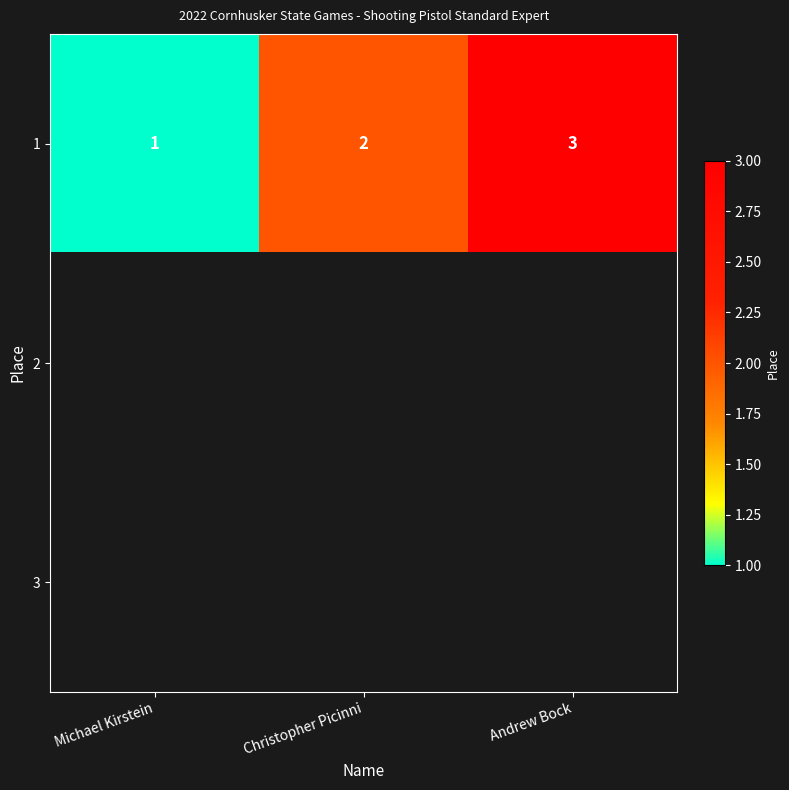

Where is 1 nearest to the value 2?

Christopher Picinni